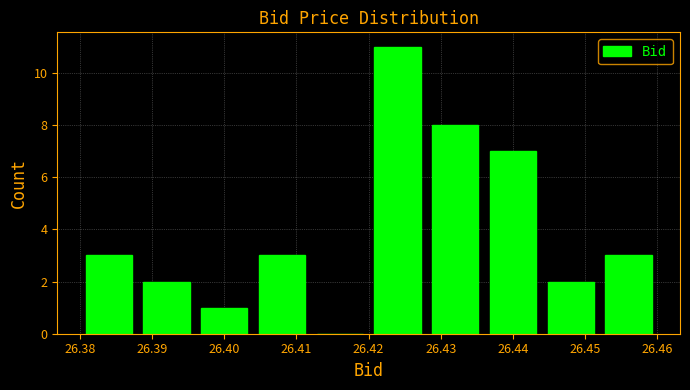

What is the height of the bar covering 26.404 to 26.412 on the x-axis? The values are not printed on the chart, so give them approximately, as read against the axis.

3